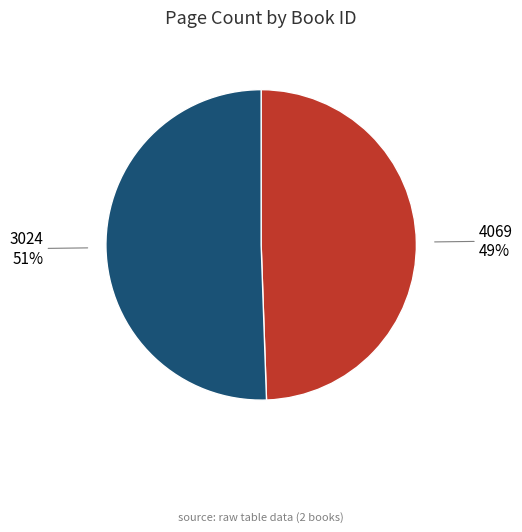

Is there any slice that represents more than half of the pie?

Yes